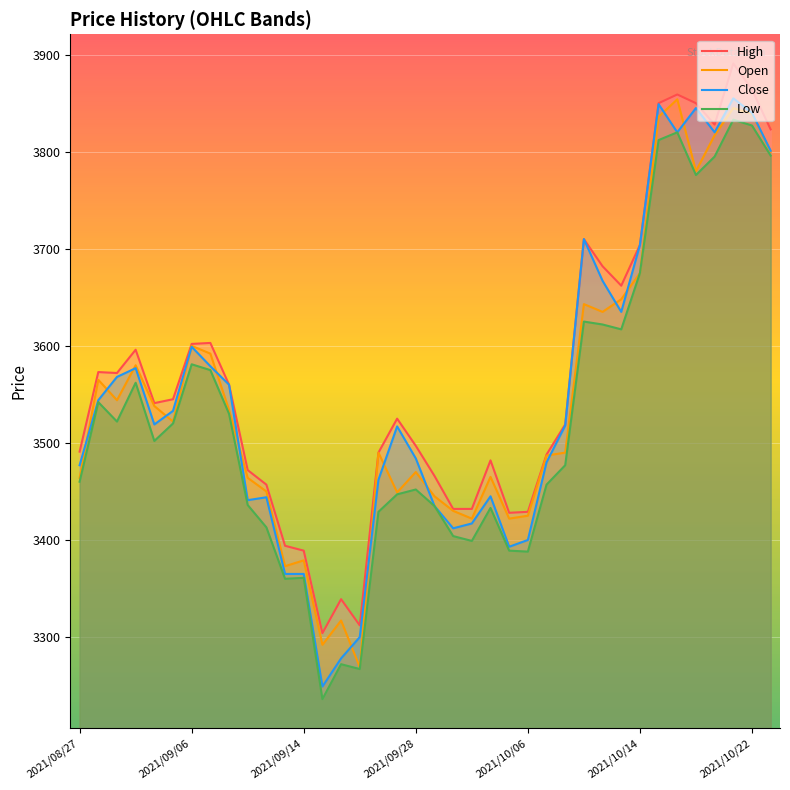

Is it true that Low equals 5319 at 19?

False